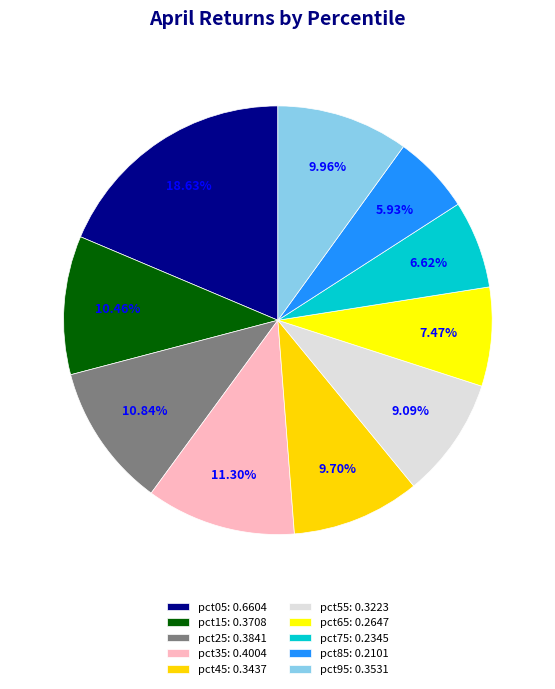

To the nearest percent, what portion does pct35 represent?

11%